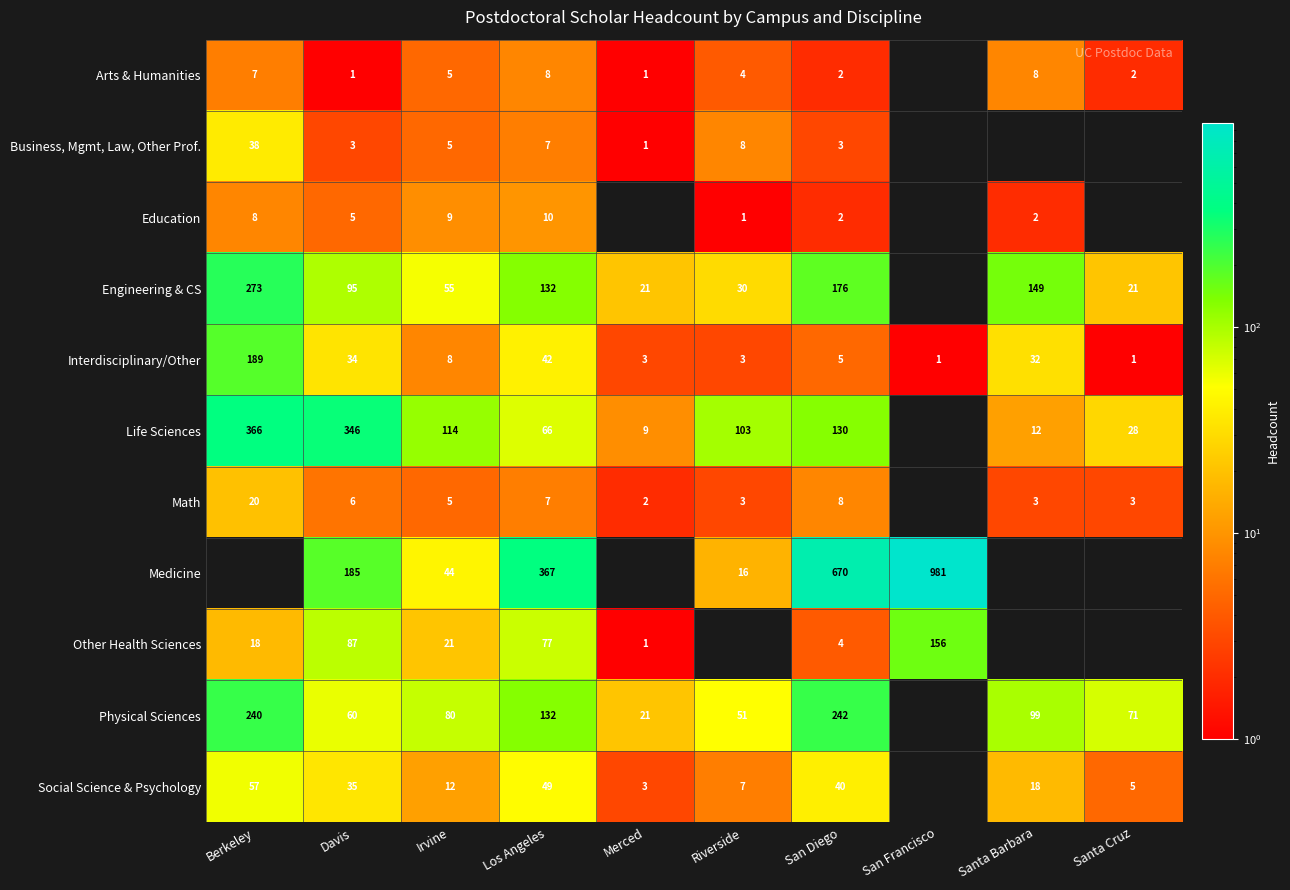

Is the value of Business, Mgmt, Law, Other Prof. at Riverside greater than the value of Engineering & CS at Santa Cruz?

No